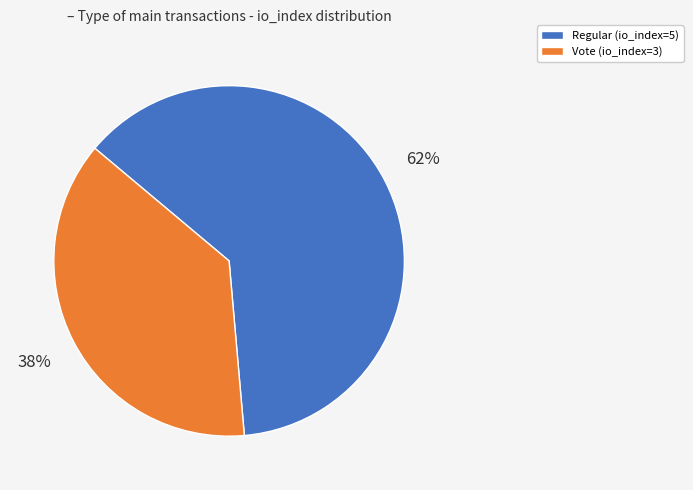

How many segments does this pie chart have?

2